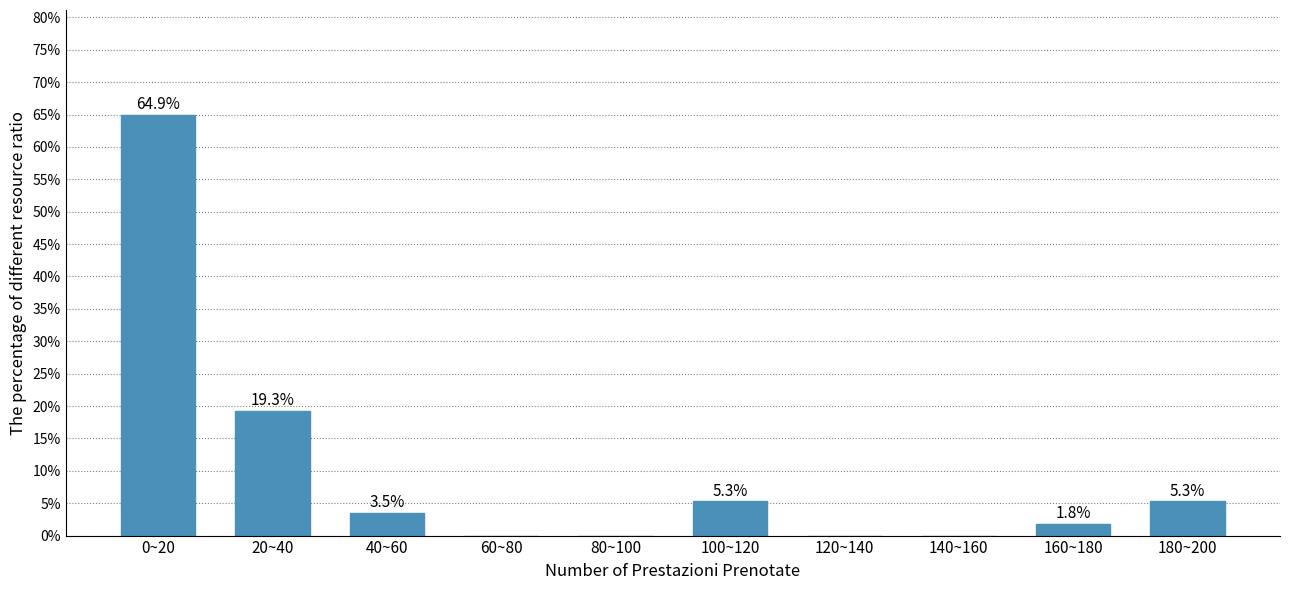

Reading left to right, extract all data points from this chart.

0~20=64.9	20~40=19.3	40~60=3.5	60~80=0.0	80~100=0.0	100~120=5.3	120~140=0.0	140~160=0.0	160~180=1.8	180~200=5.3